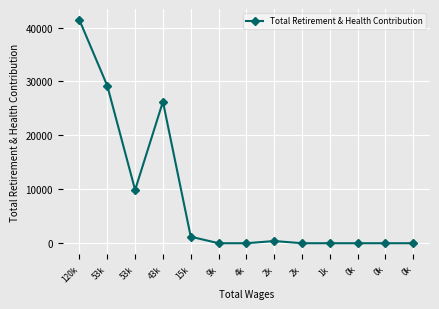

List the labels in order of value, smallest first.

9k, 4k, 2k, 1k, 0k, 0k, 0k, 2k, 15k, 53k, 43k, 53k, 120k